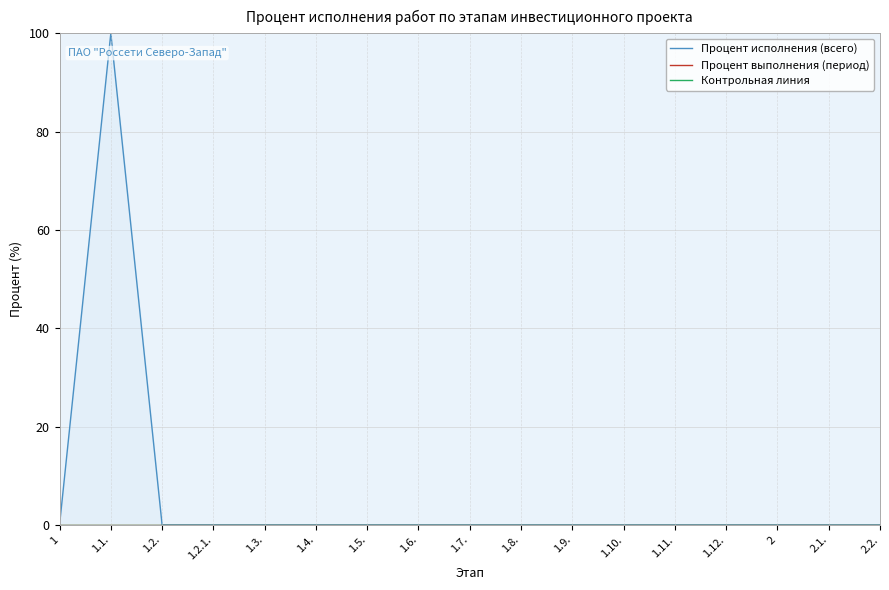

At which category does the chart reach its minimum across all series?

1